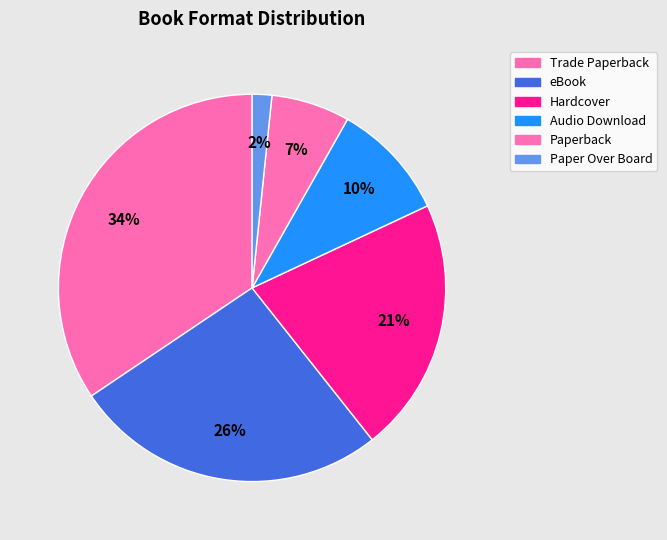

Count the number of slices in the pie.

6